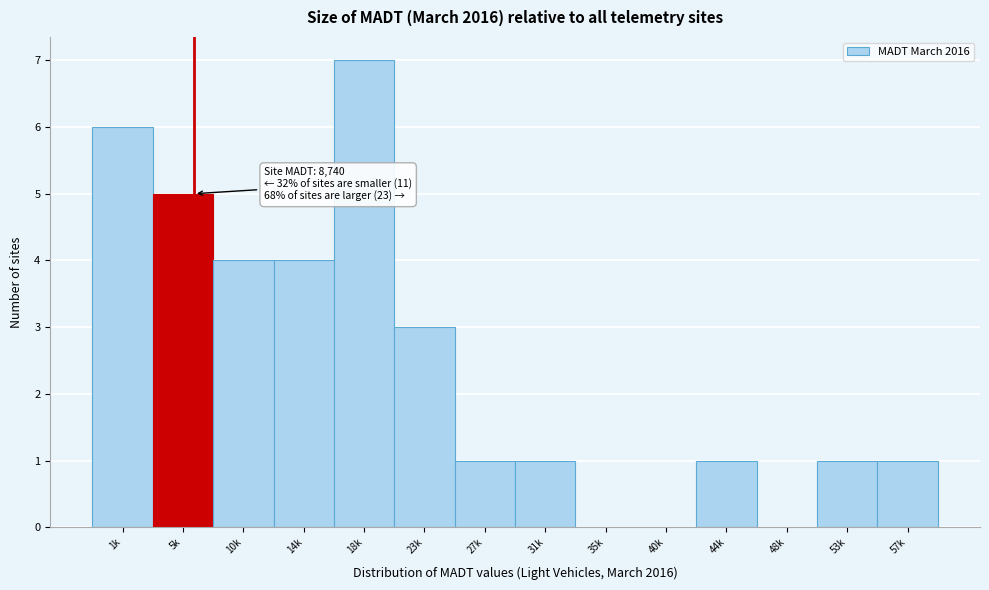

Reading right to left, list all the values displayed in this chart.

57k=1	53k=1	48k=0	44k=1	40k=0	35k=0	31k=1	27k=1	23k=3	18k=7	14k=4	10k=4	5k=5	1k=6